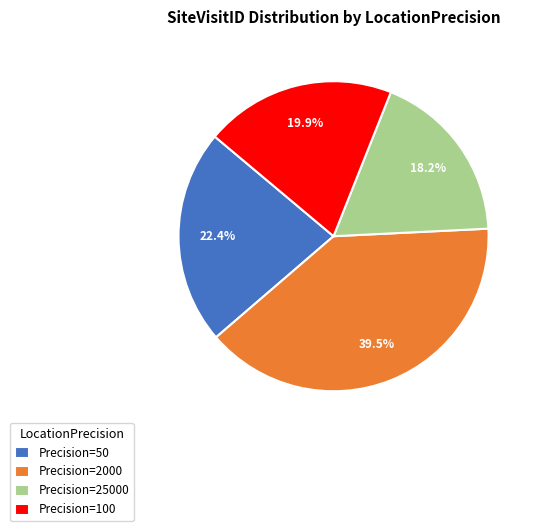

Rank the categories by value from lowest to highest.

Precision=25000, Precision=100, Precision=50, Precision=2000